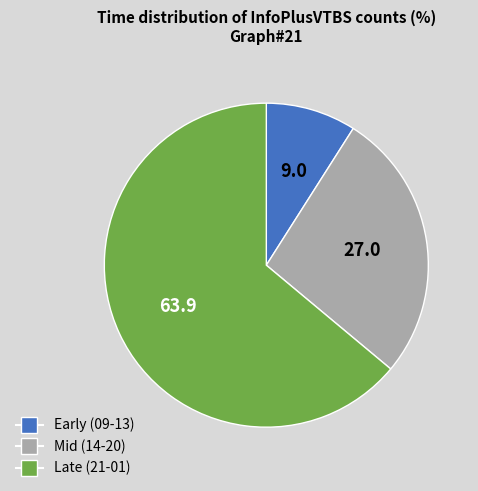

How many segments does this pie chart have?

3